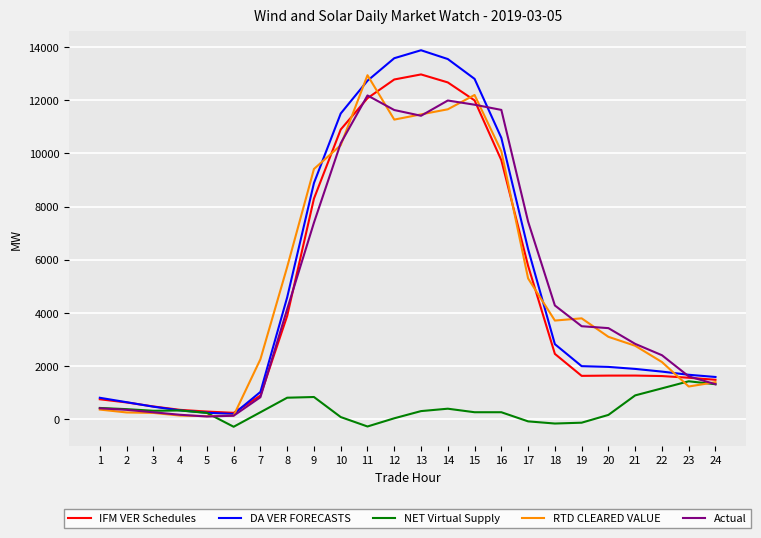

True or false: Actual and DA VER FORECASTS cross at least once.

True